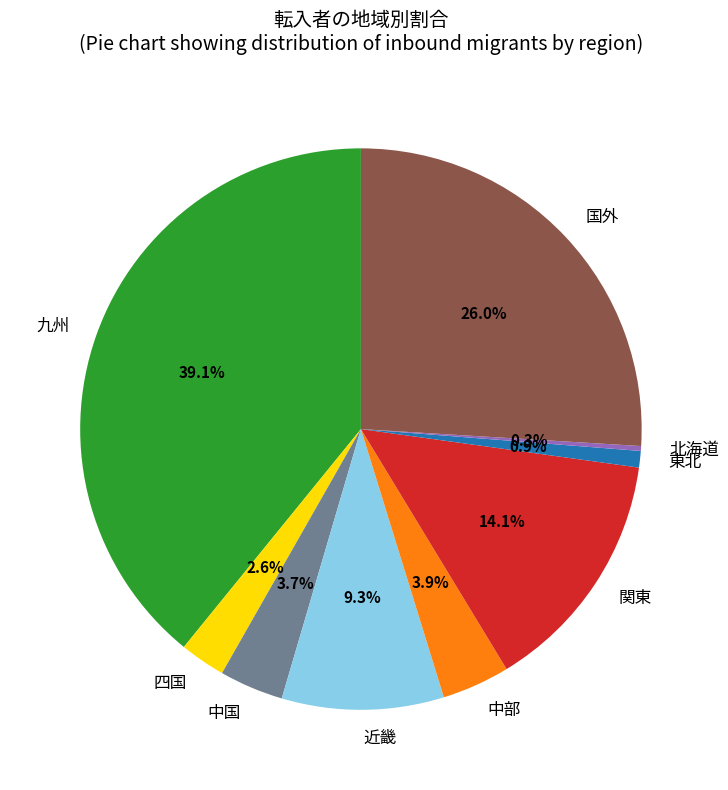

Is there a majority slice in this chart?

No